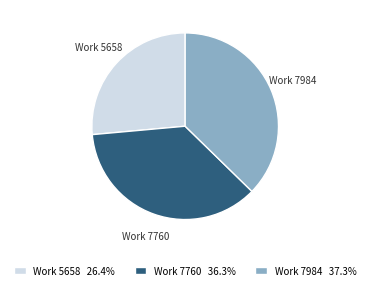

How many segments does this pie chart have?

3